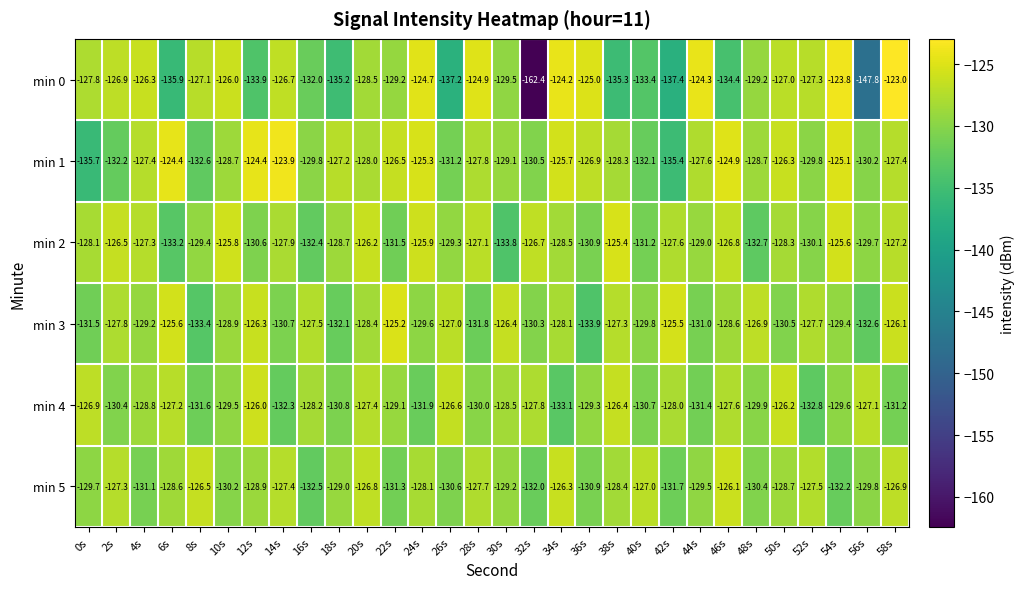

Rank the series by their maximum value, from lowest to highest.

min 5, min 4, min 2, min 3, min 1, min 0